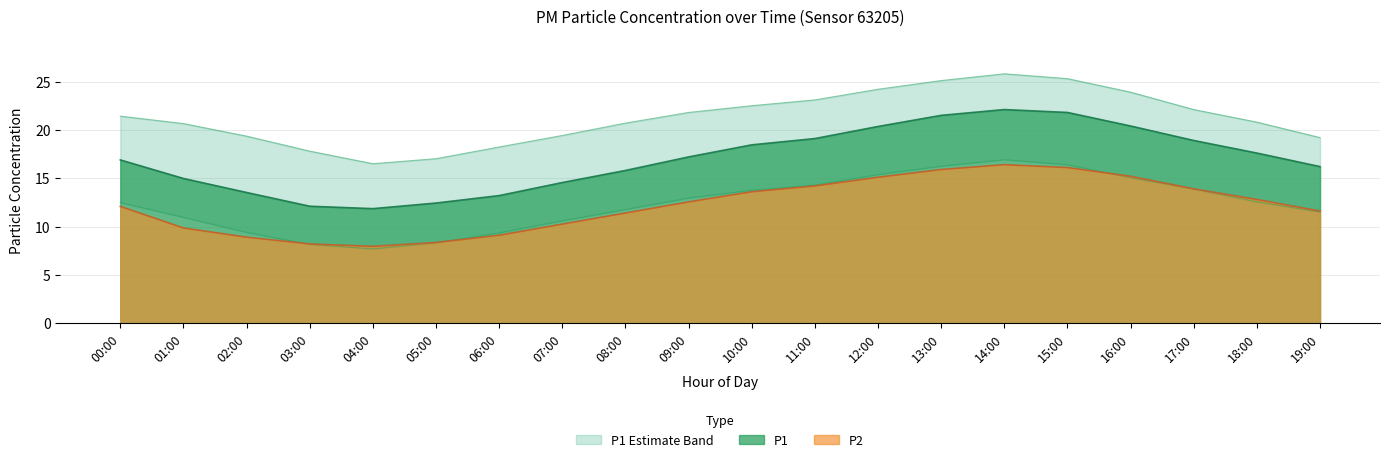

At which category is the sum across all series the highest?

14:00